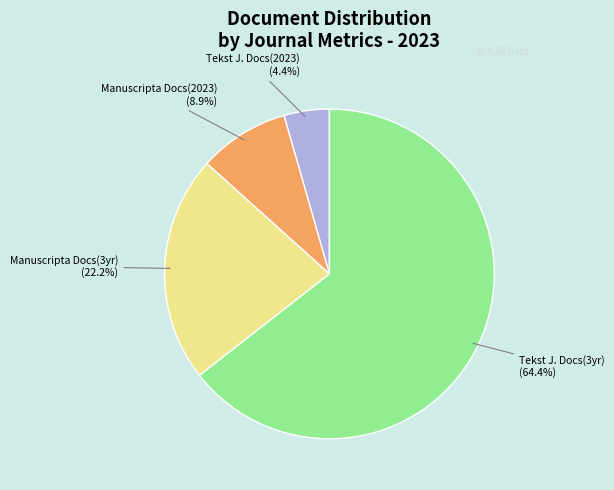

To the nearest percent, what is the average slice percentage?

25%